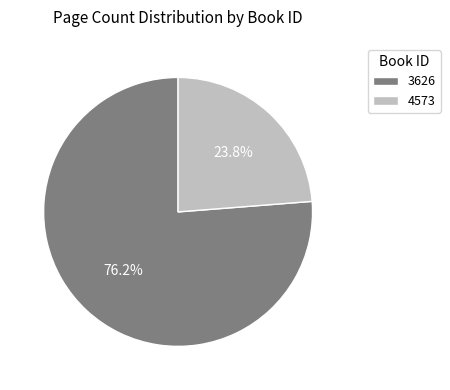

To the nearest percent, what percentage of the pie is 3626?

76%